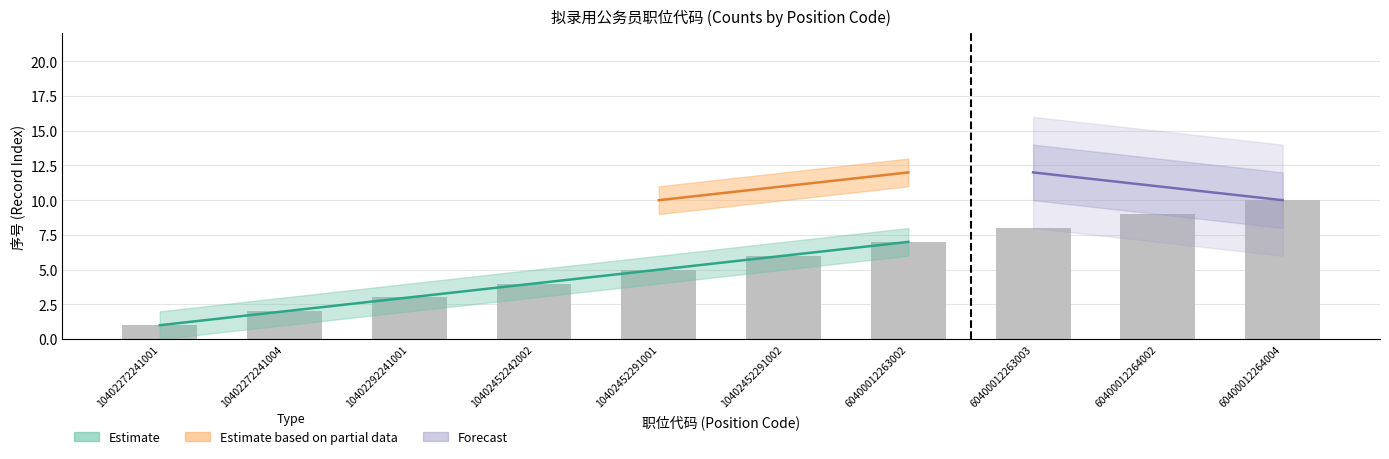

What is the average value?

6